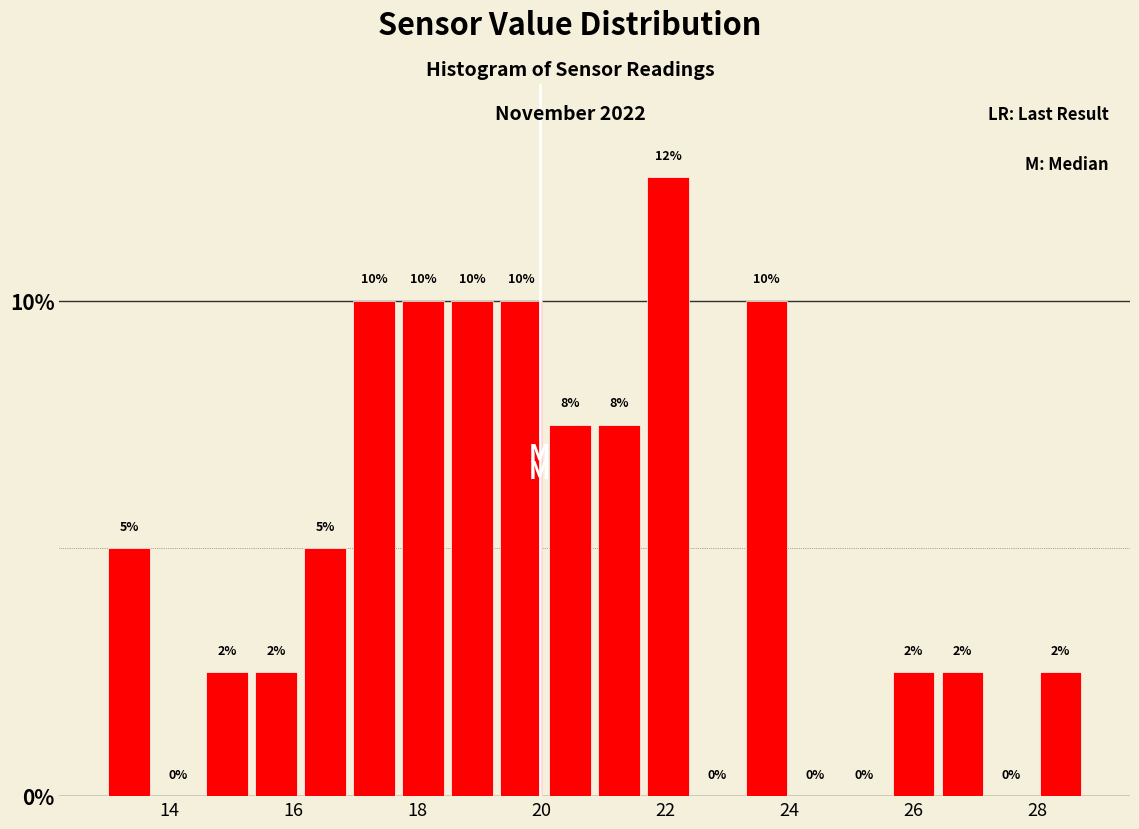

Read against the x-axis, roughly where is the centre of the tallest bar?

22.0